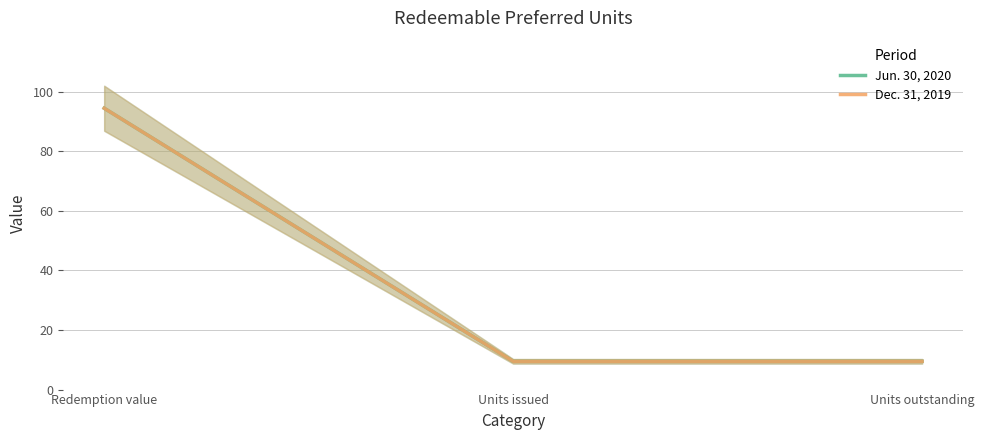

Reading right to left, what are all the values shown in this chart?

Jun. 30, 2020: 9.5	9.5	94.5
Dec. 31, 2019: 9.5	9.5	94.5